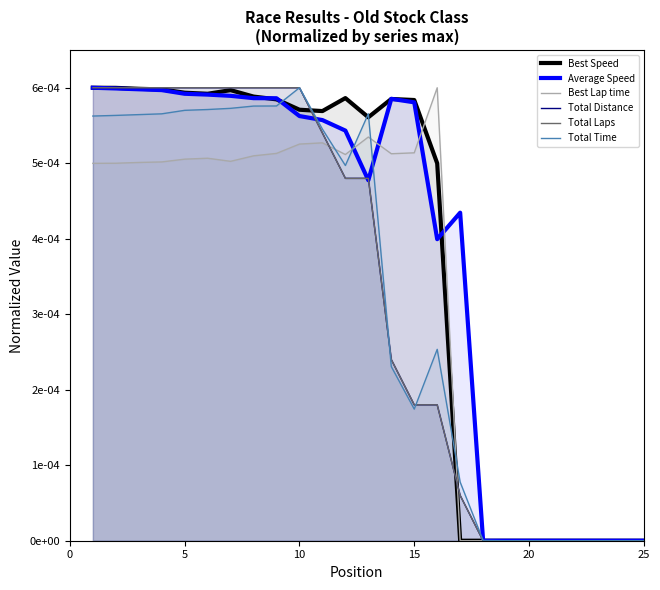

What are all the series names shown in the legend?

Best Speed, Average Speed, Best Lap time, Total Distance, Total Laps, Total Time